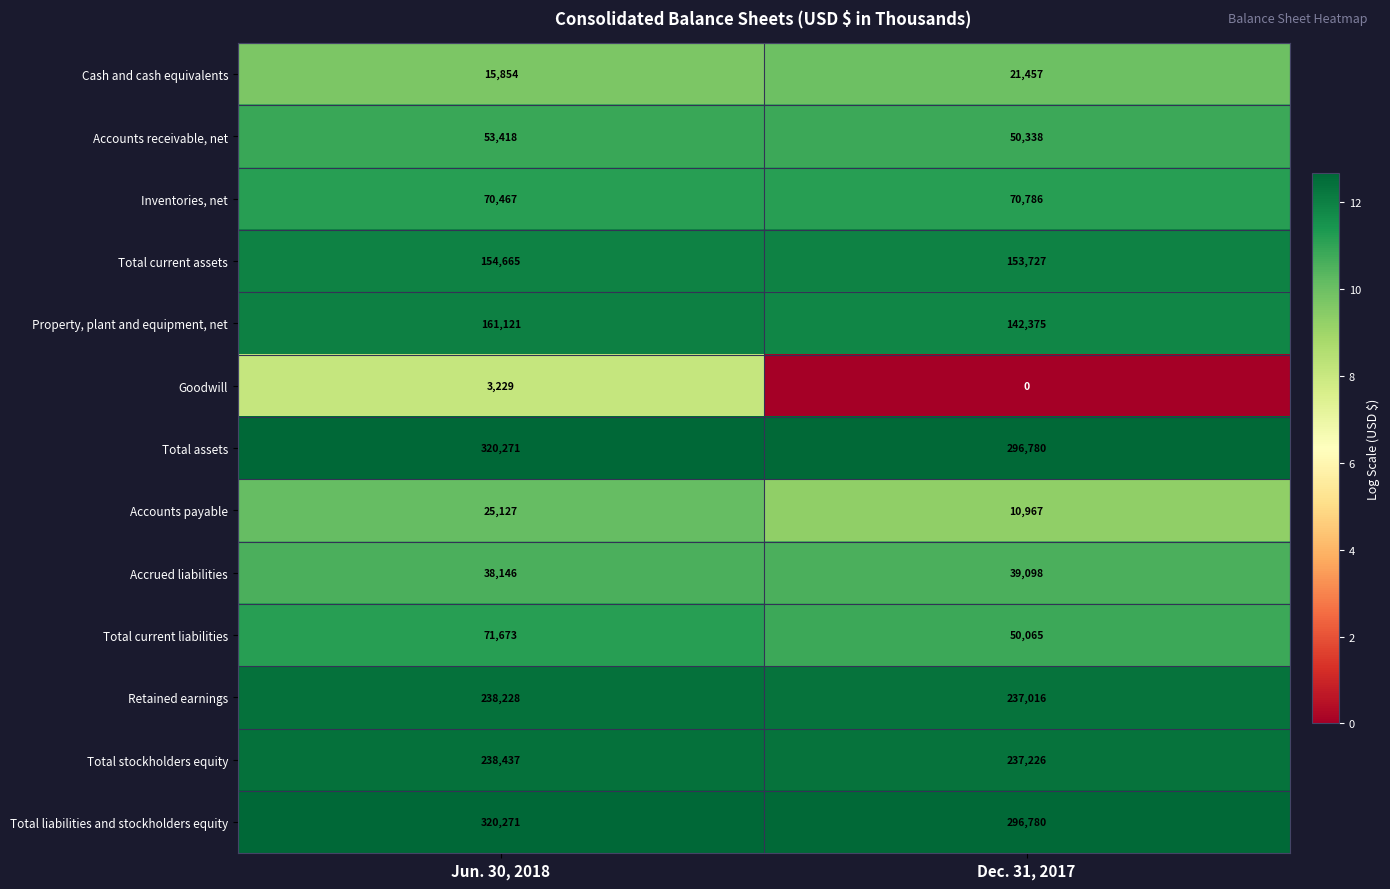

The Total liabilities and stockholders equity series shows 196287 at Dec. 31, 2017. True or false?

False